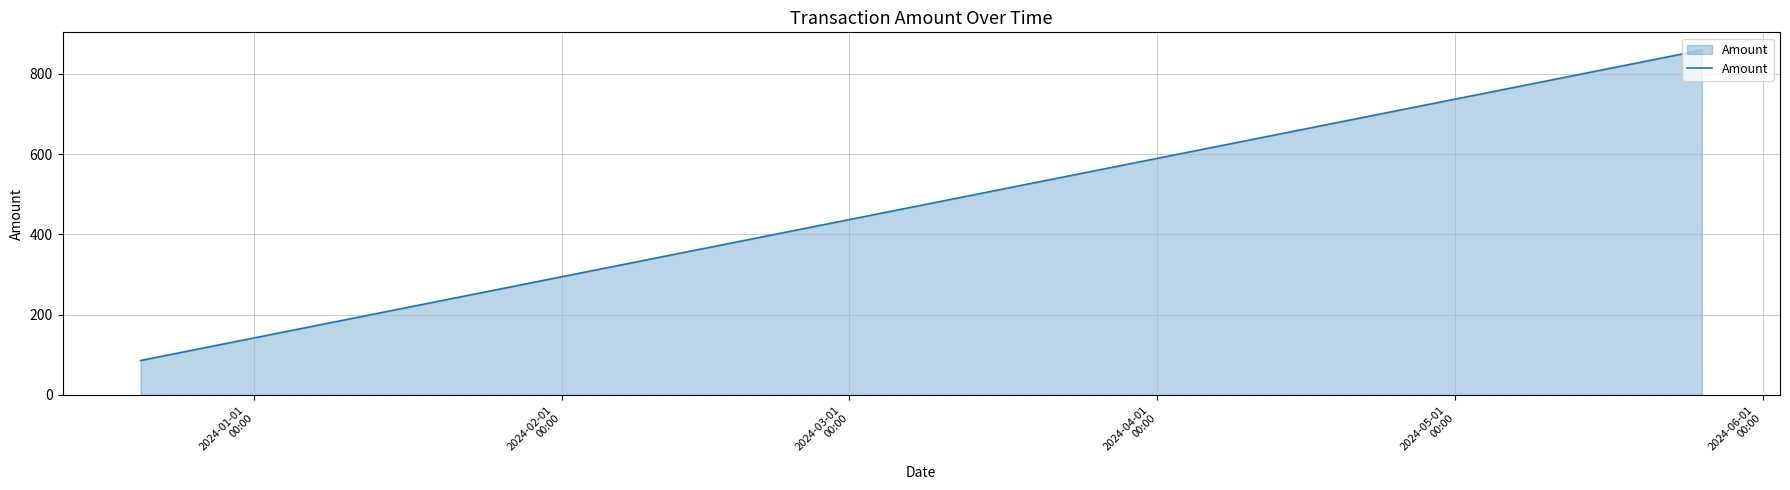

True or false: the data has more than 1 interior local peaks.

False